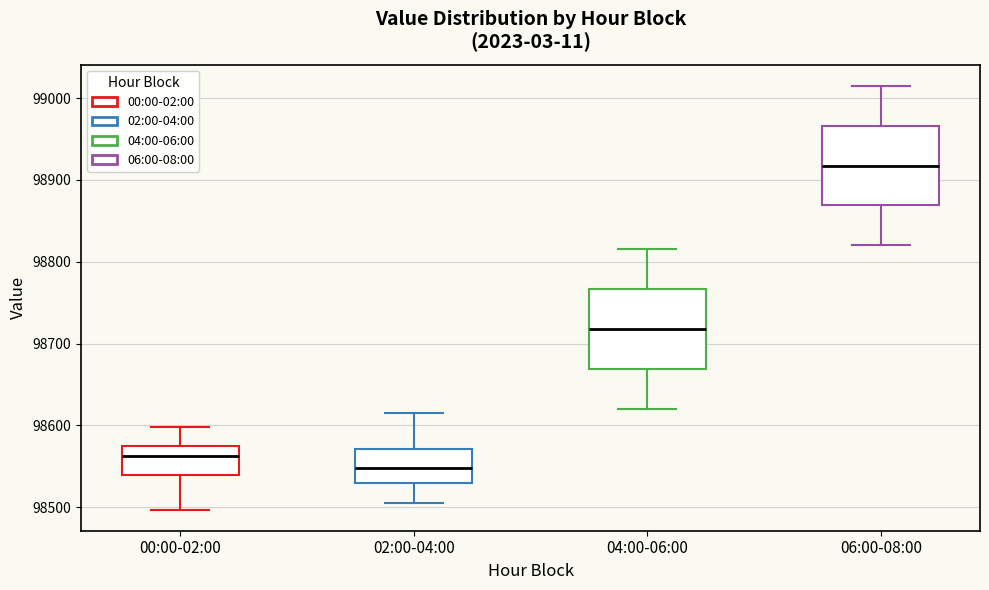

Where is the lower edge of the box for 06:00-08:00 on the y-axis? The values are not printed on the chart, so give them approximately, as read against the axis.

98870